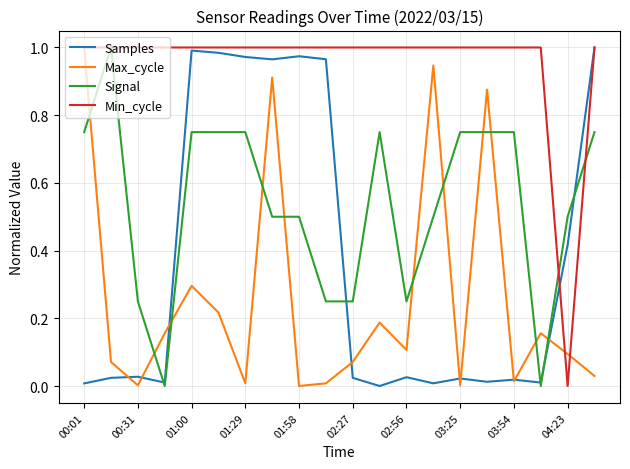

Which series has the largest total across all categories?

Min_cycle